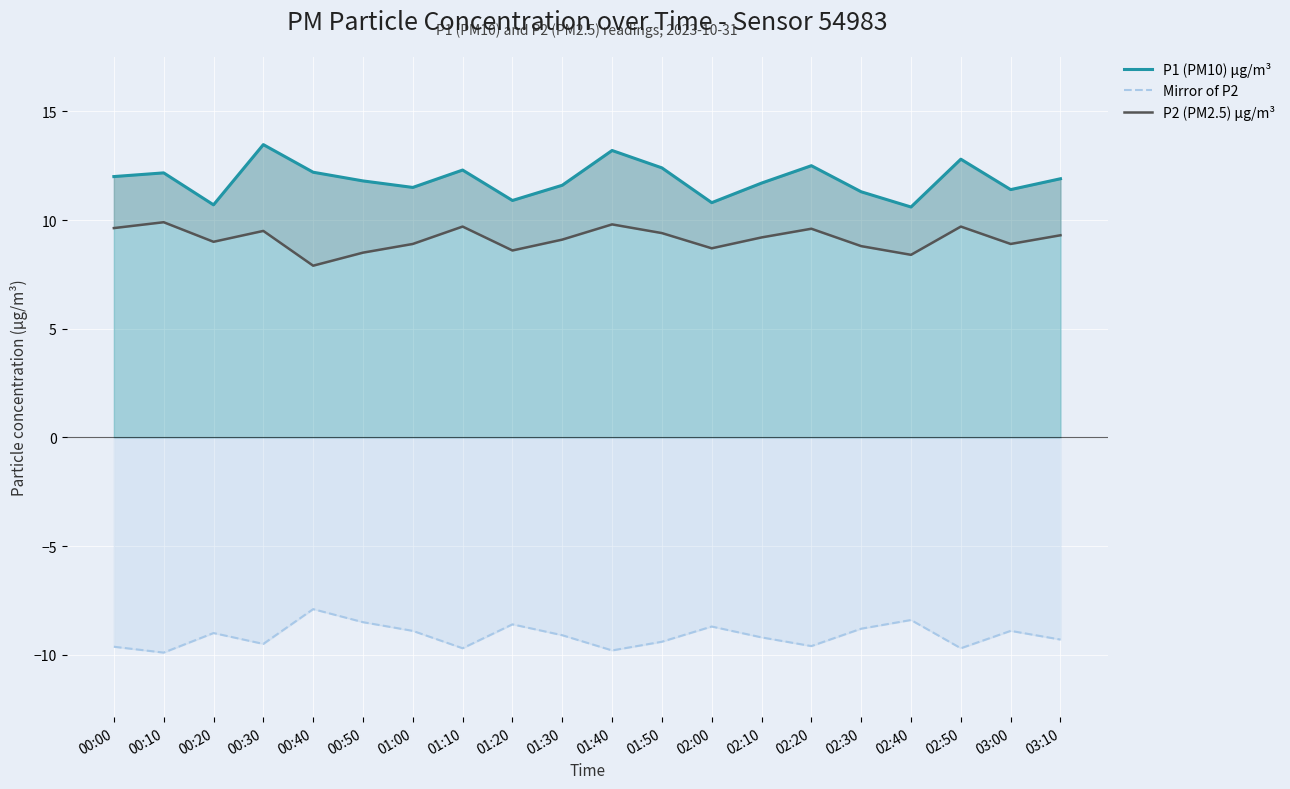

At which category is the sum across all series the highest?

00:30